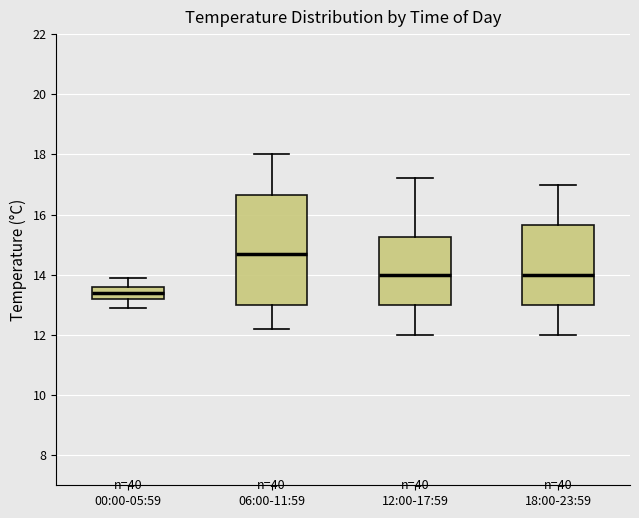

Comparing the boxes themselves (not the whiskers), which one is the tallest?

06:00-11:59